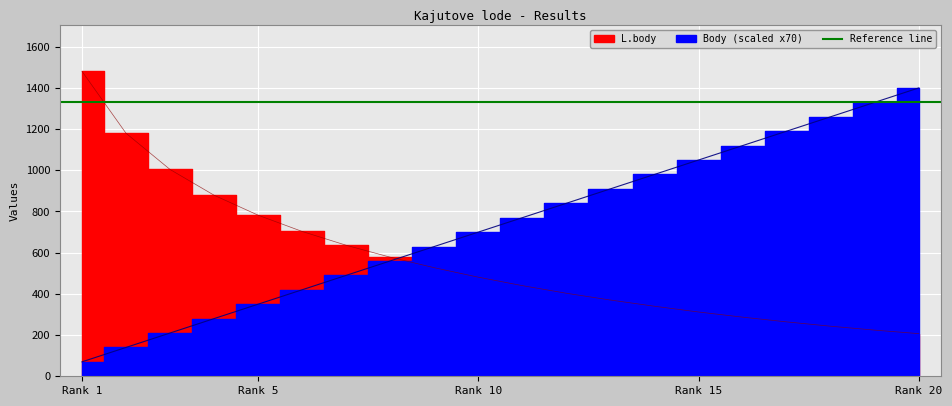

Reading left to right, extract all data points from this chart.

Body: 70	140	210	280	350	420	490	560	630	700	770	840	910	980	1050	1120	1190	1260	1330	1400
L.body: 1481	1180	1004	879	782	703	636	578	527	481	440	403	370	340	312	287	264	243	224	207